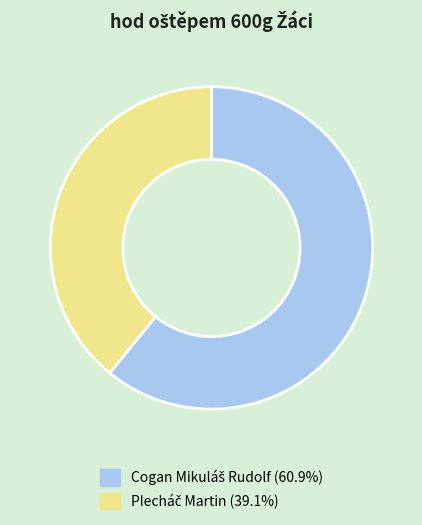

Is there a majority slice in this chart?

Yes